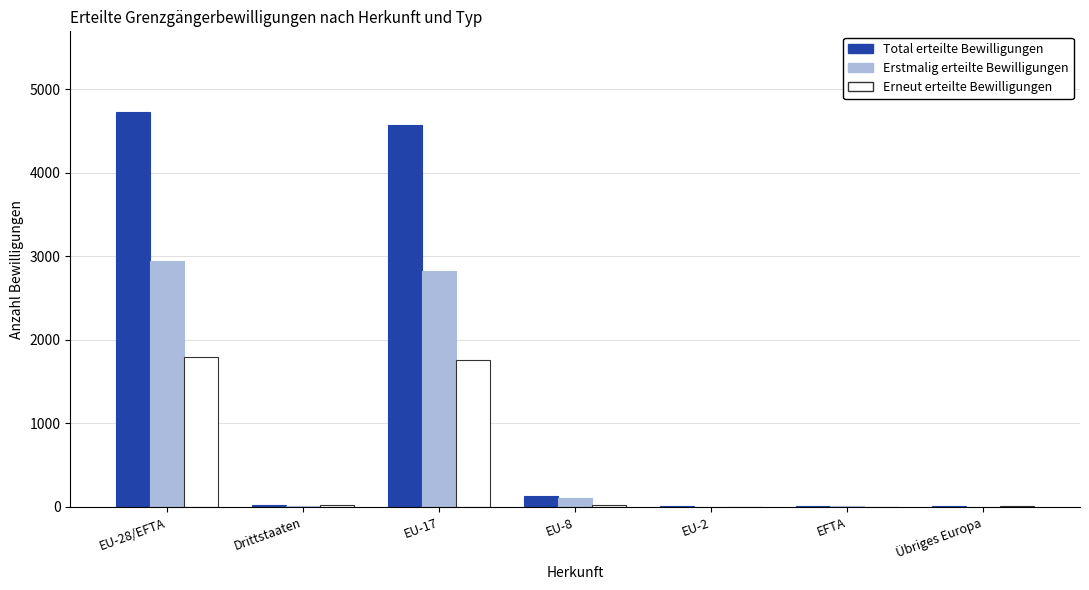

What is the sum of all Erstmalig erteilte Bewilligungen values?

5892